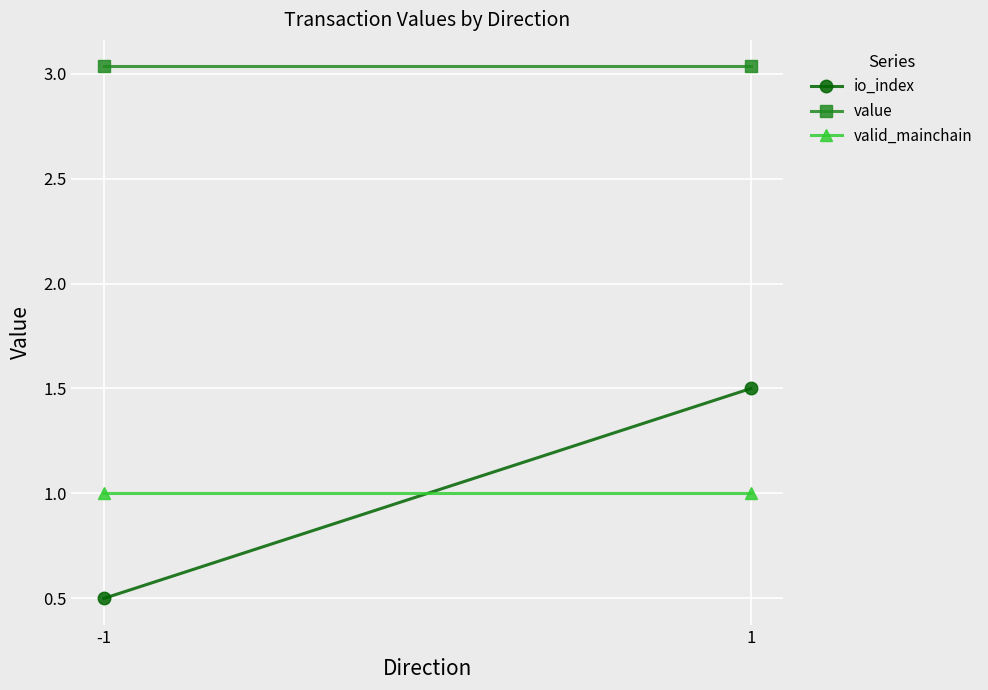

What is the total value across all series at -1?

4.5